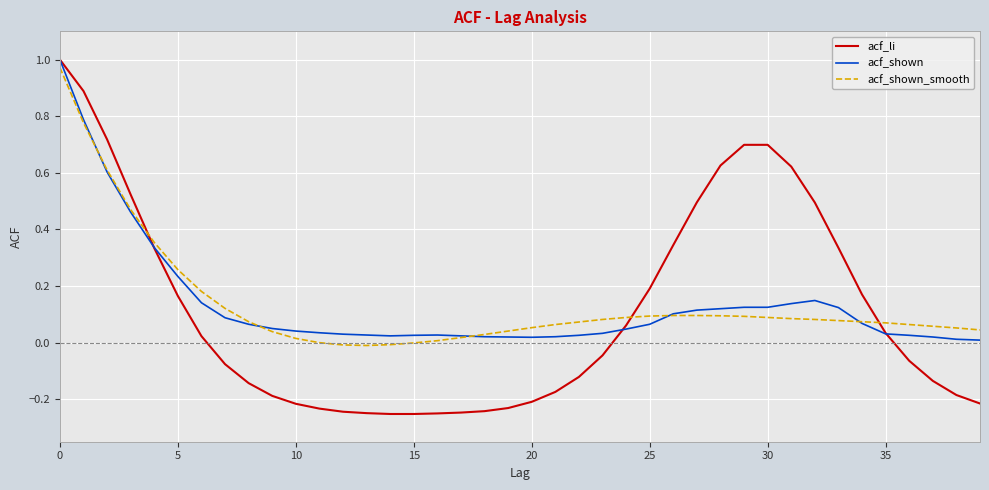

Is this an area chart (filled region under the line)?

No